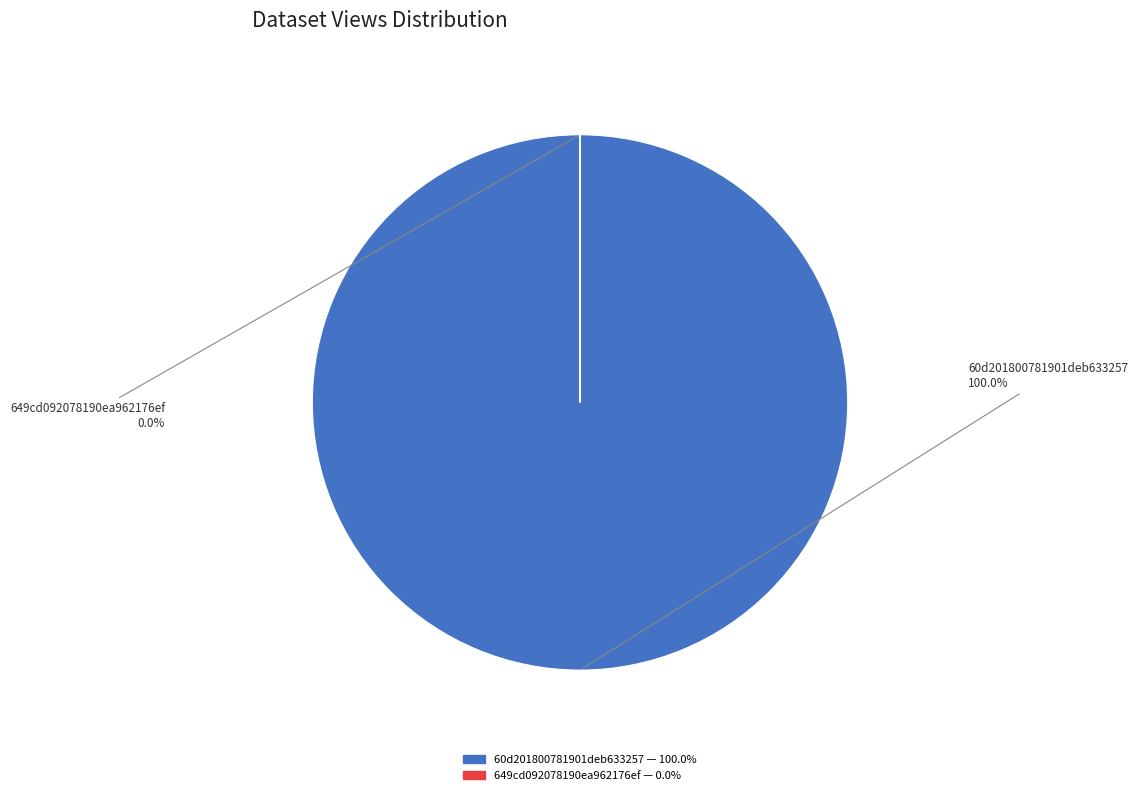

To the nearest percent, what is the combined percentage of 60d201800781901deb633257 and 649cd092078190ea962176ef?

100%